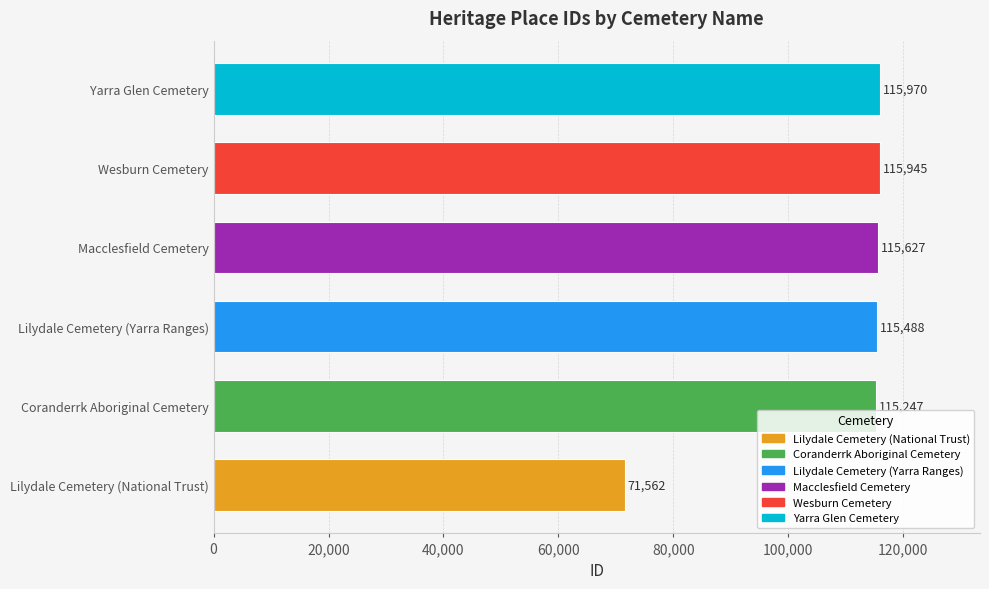

At which label is the value closest to 93766?

Coranderrk Aboriginal Cemetery